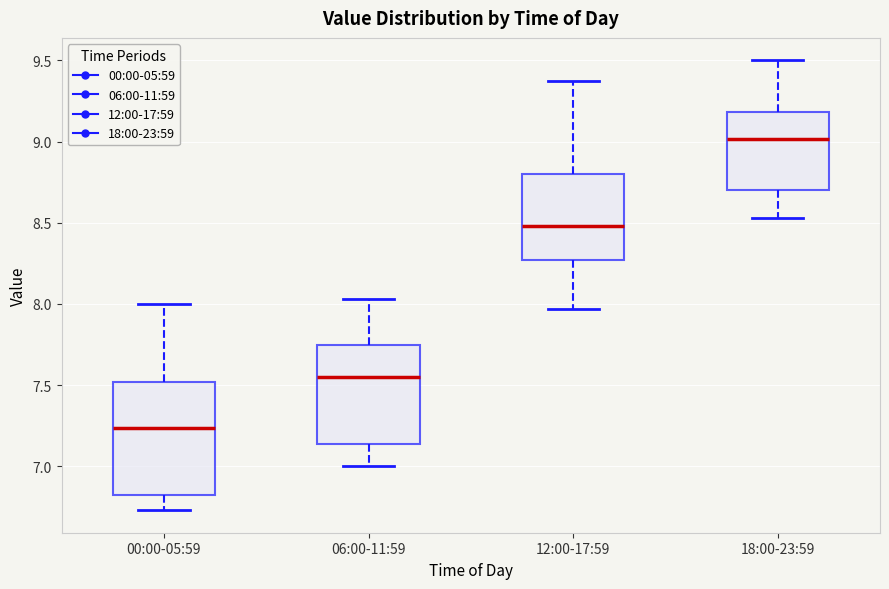

Where does the lower whisker of the box for 18:00-23:59 end on the y-axis? The values are not printed on the chart, so give them approximately, as read against the axis.

8.55